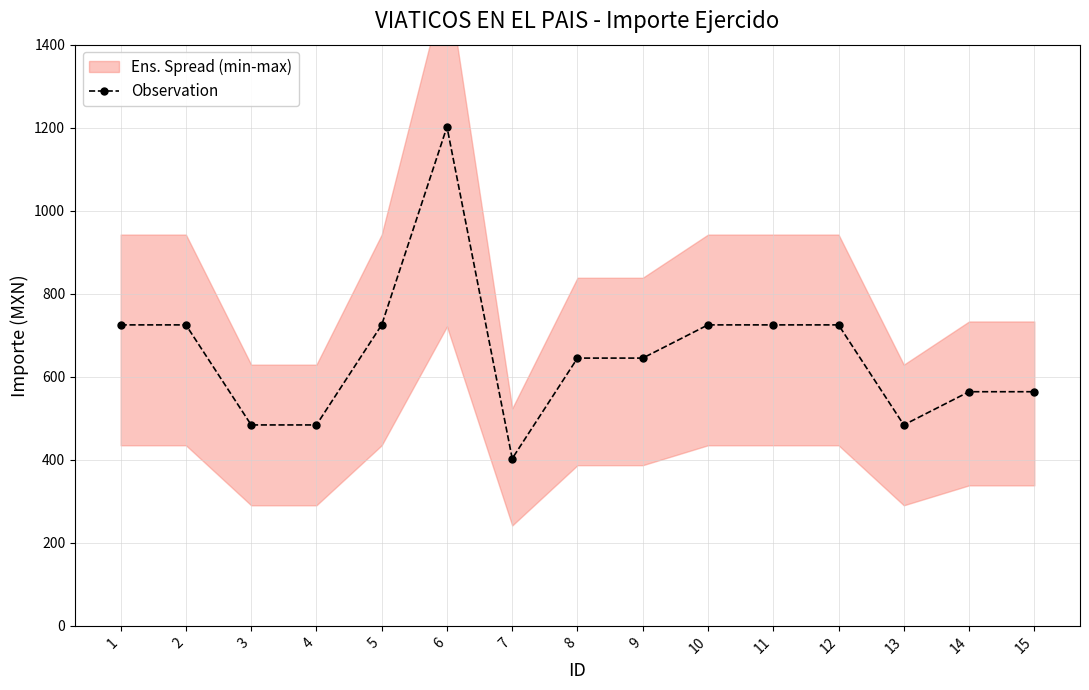

The value at 5 is 725. True or false?

True